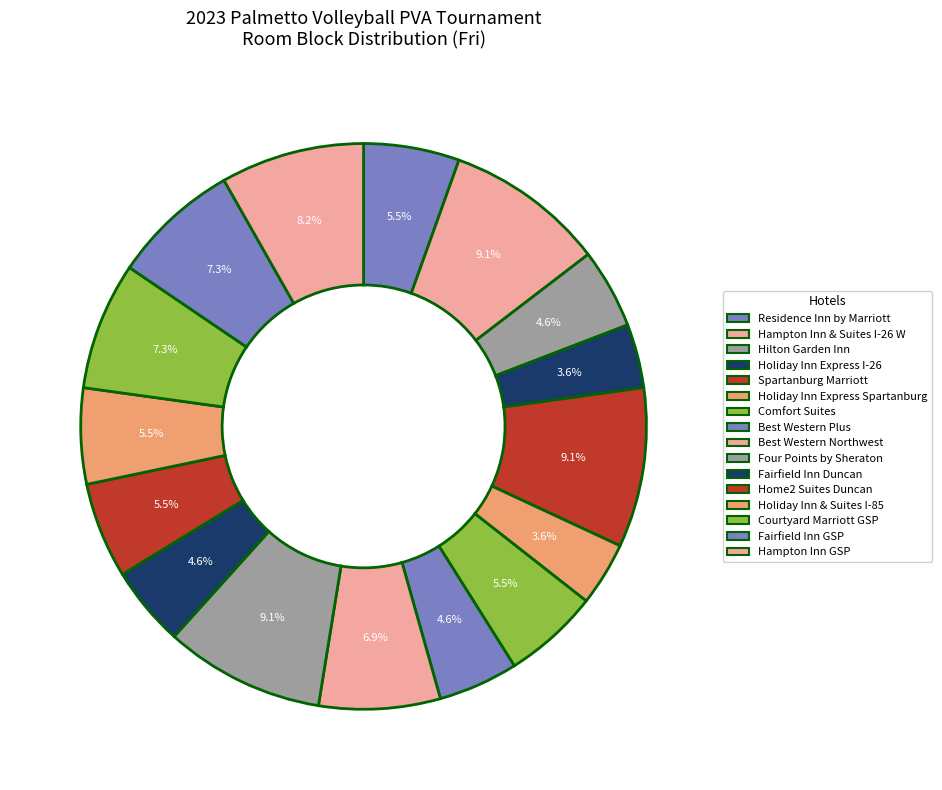

To the nearest percent, what percentage of the pie is Residence Inn by Marriott?

5%